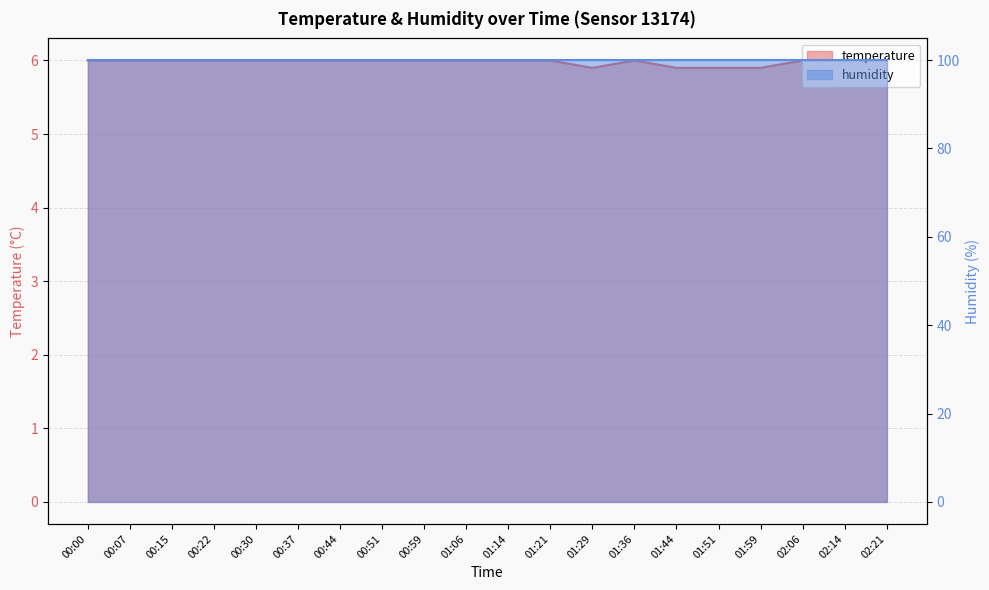

True or false: the data has more than 1 interior local peaks.

False